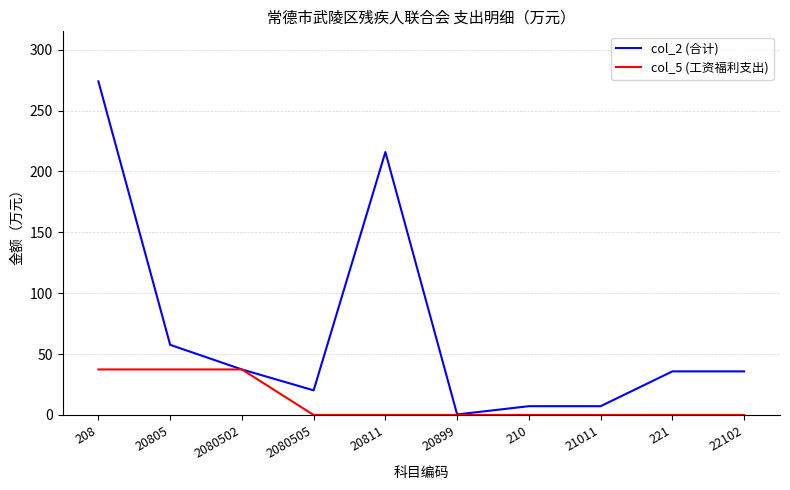

List the series in order of their overall mean, lowest first.

col_5 (工资福利支出), col_2 (合计)